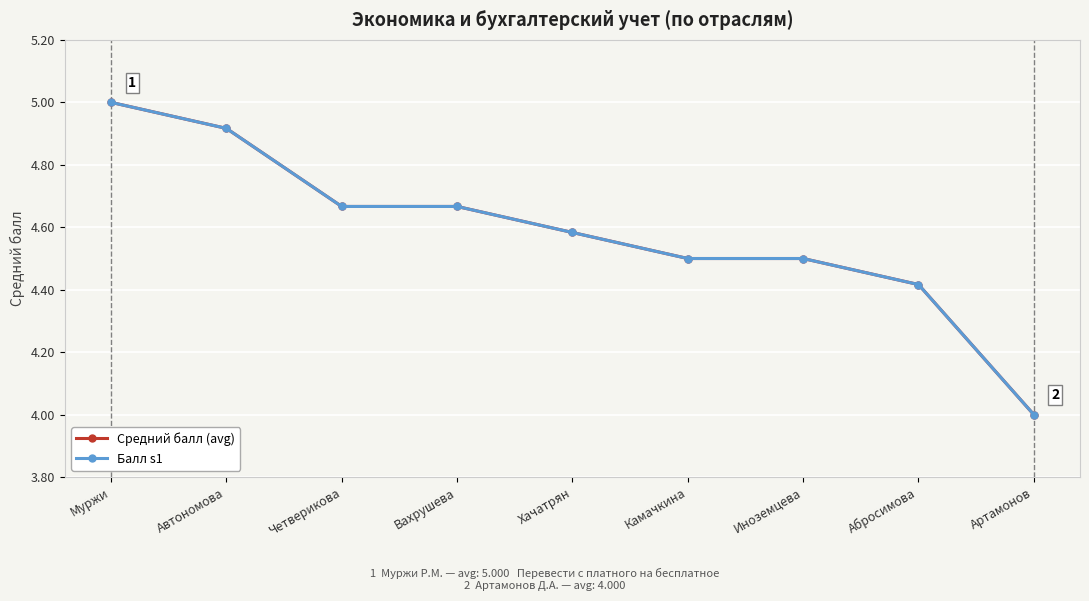

True or false: Средний балл (avg) has a value of 7.4 at Хачатрян.

False